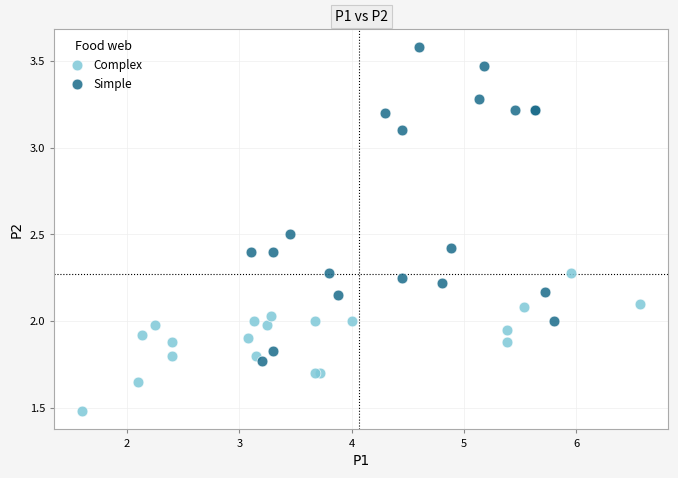

Which series reaches the maximum Y coordinate?

Simple